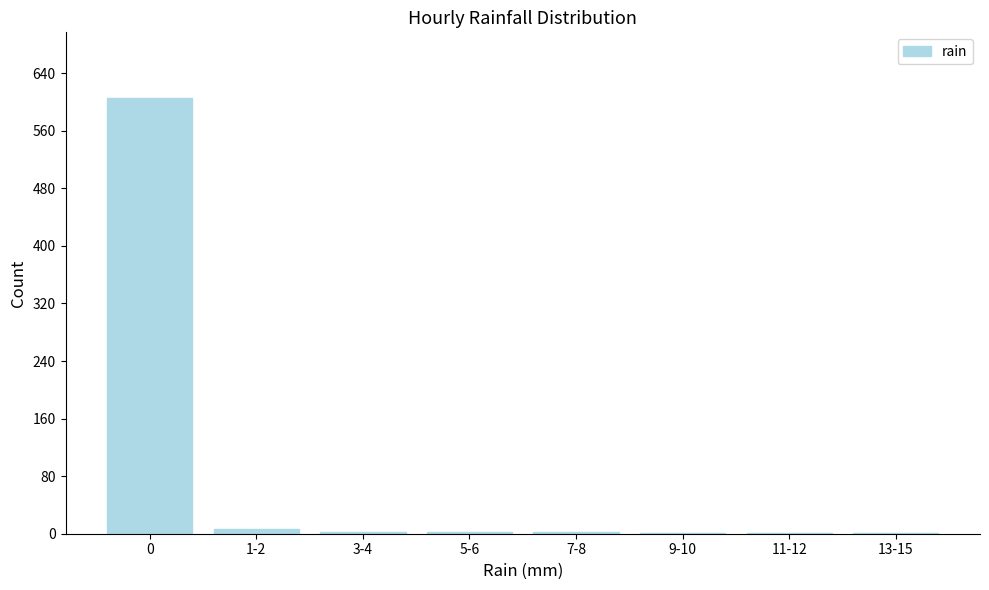

True or false: the data shows 895 at 0.

False